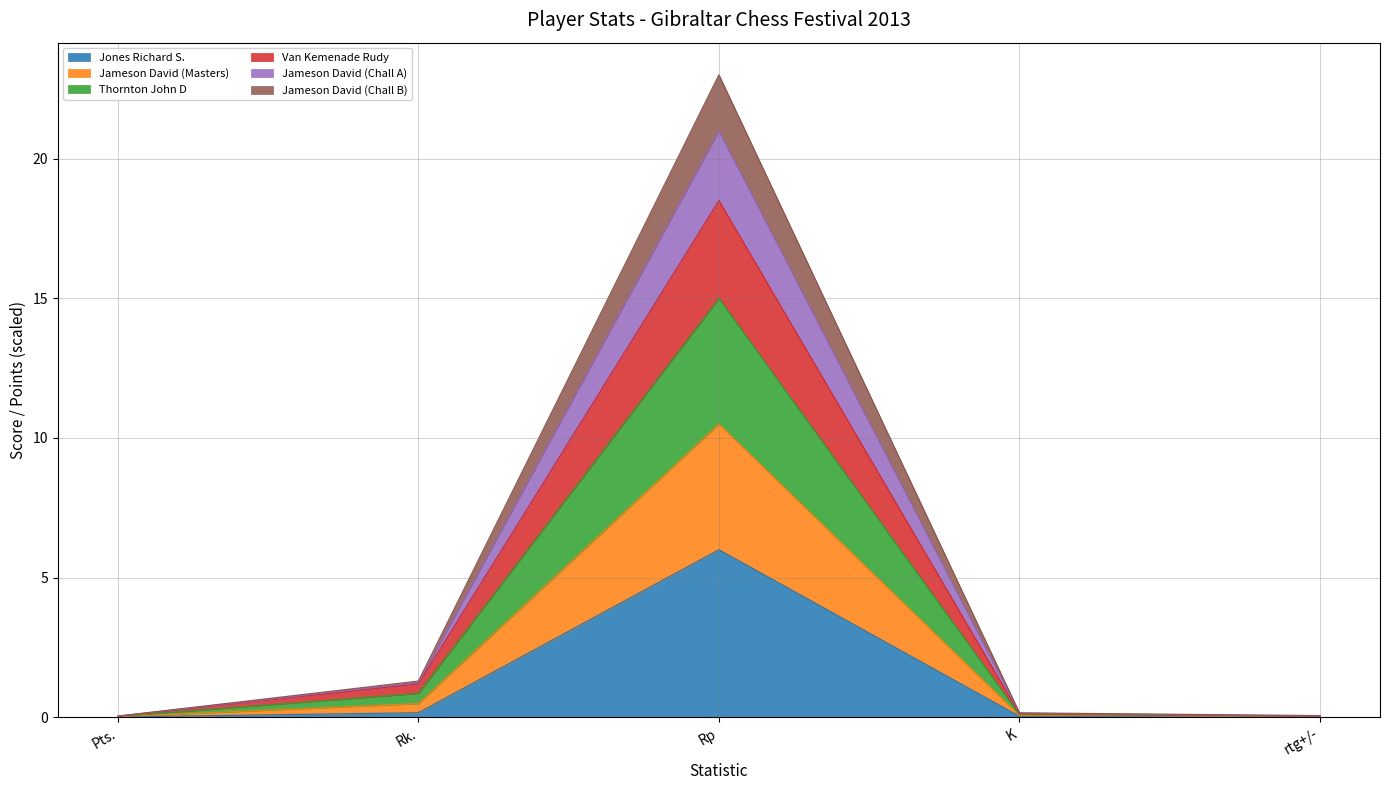

At which category is the sum across all series the highest?

Rp